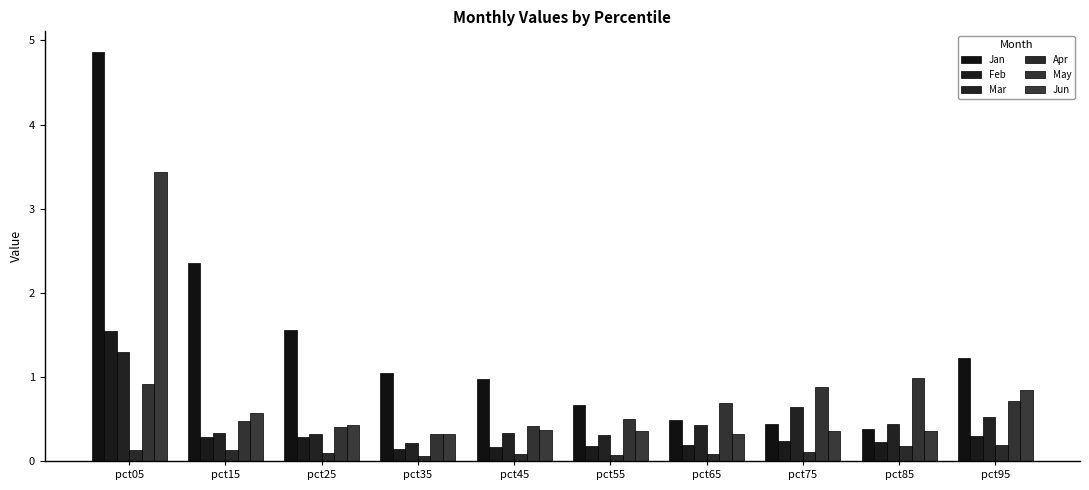

What is the sum of all Feb values?

3.5